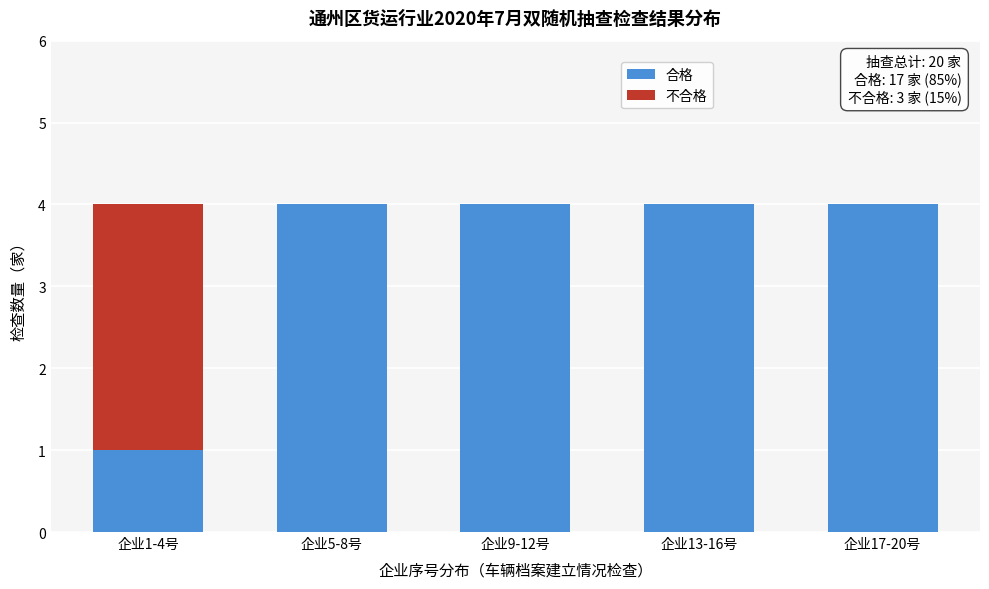

Reading left to right, what are the values for 合格?

企业1-4号=1	企业5-8号=4	企业9-12号=4	企业13-16号=4	企业17-20号=4